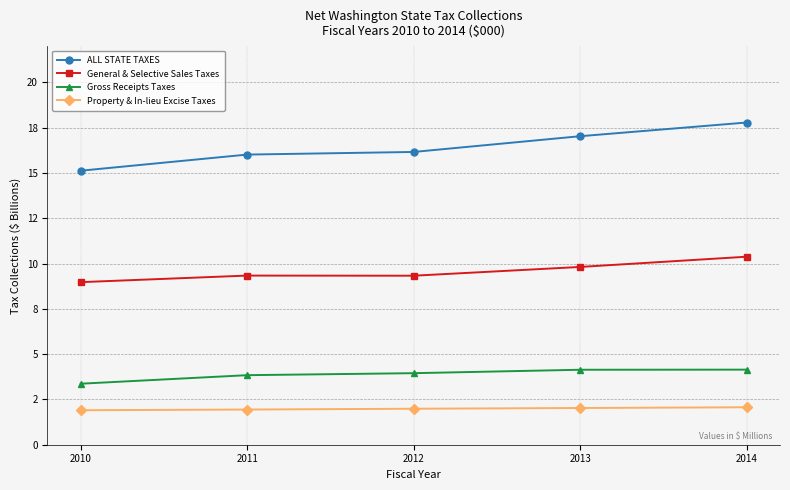

Reading left to right, list all the values displayed in this chart.

ALL STATE TAXES: 15.1	16.0	16.2	17.0	17.8
General & Selective Sales Taxes: 9.0	9.3	9.3	9.8	10.4
Gross Receipts Taxes: 3.4	3.8	3.9	4.1	4.1
Property & In-lieu Excise Taxes: 1.9	1.9	2.0	2.0	2.1